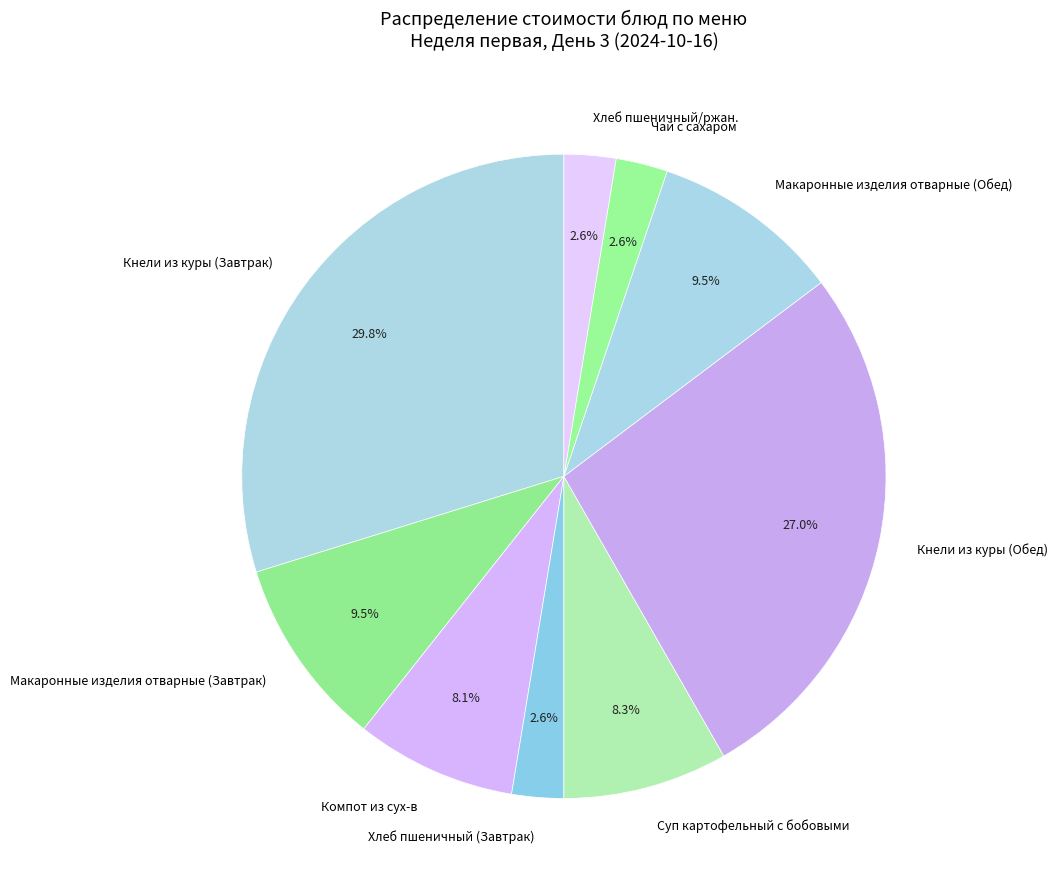

How many segments does this pie chart have?

9